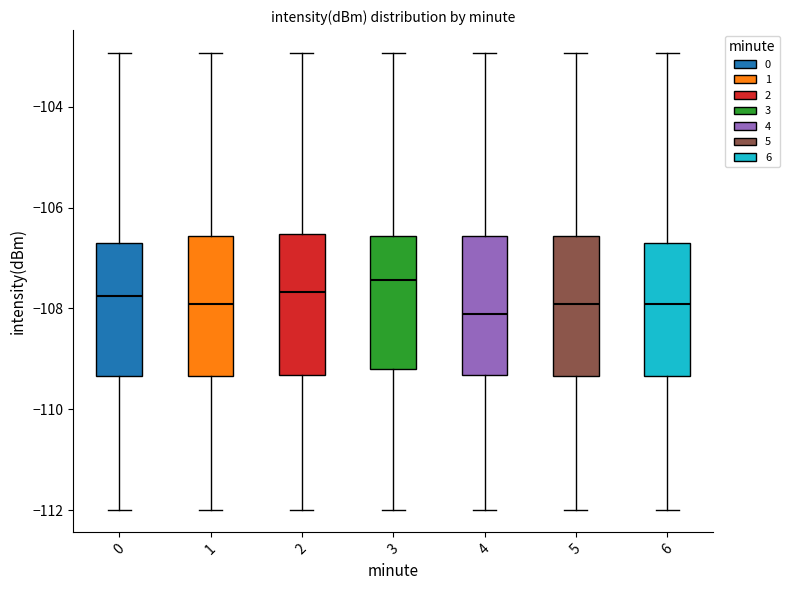

Which box has the lowest median line?

4